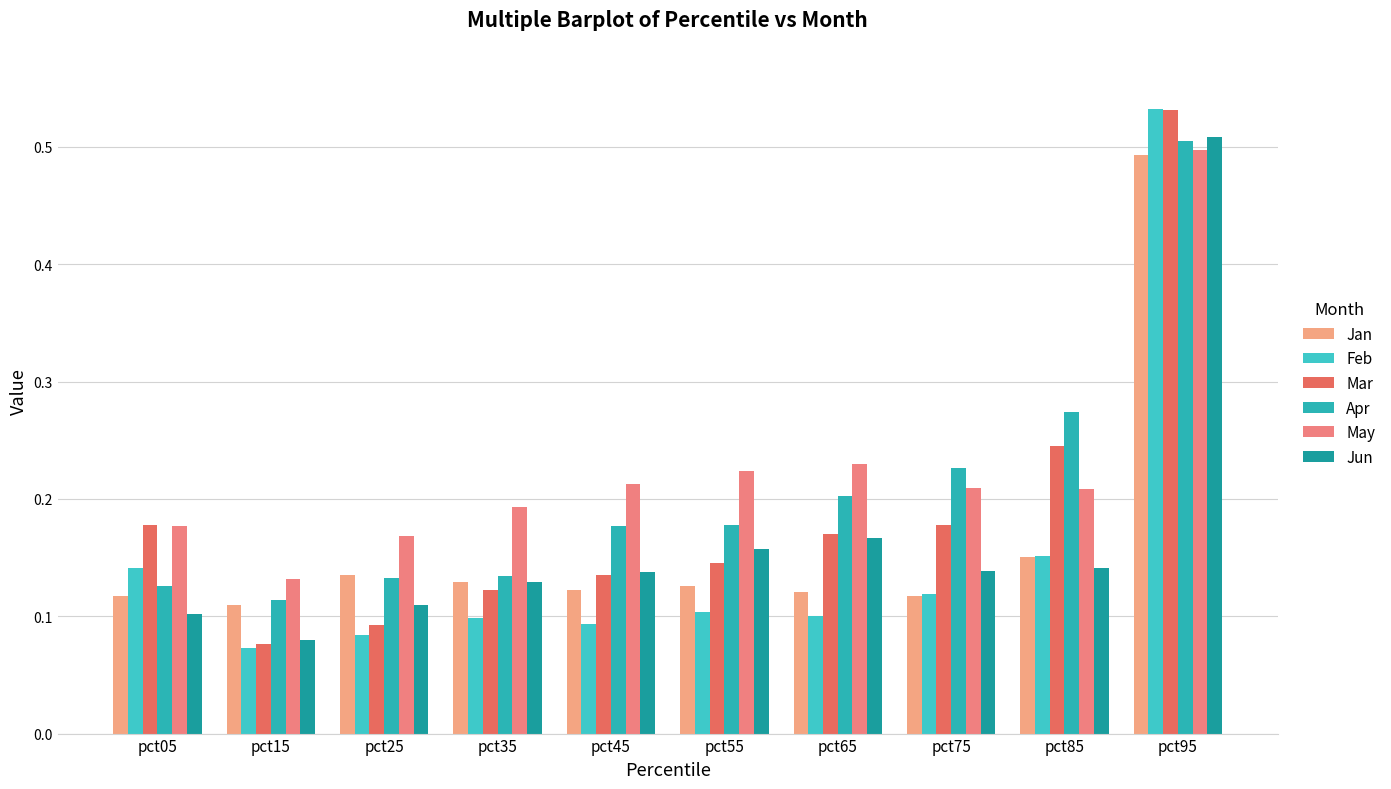

How many bars are there in total?

60